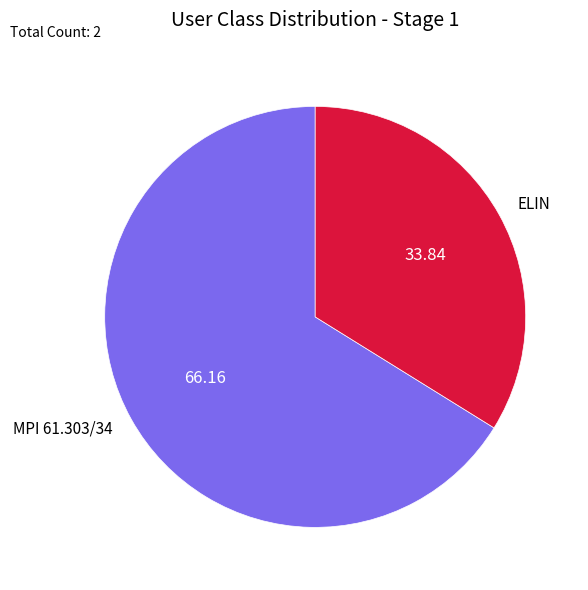

The ELIN slice represents 40% of the pie. True or false?

False